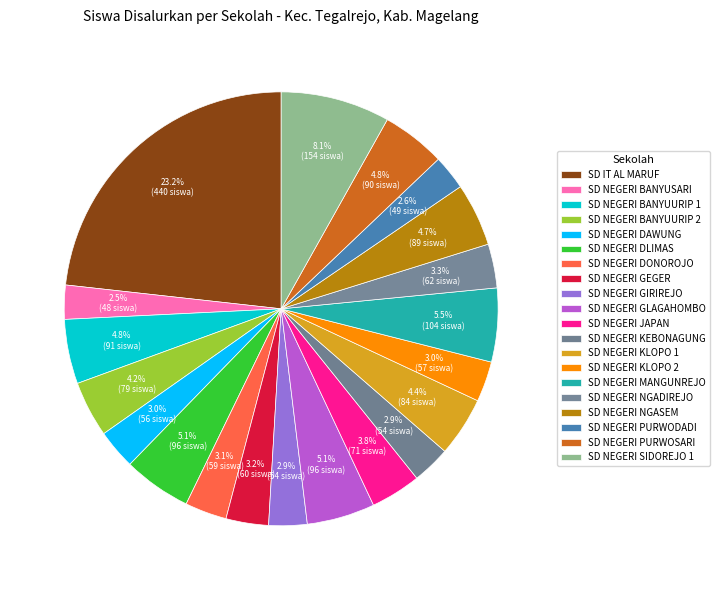

To the nearest percent, what is the combined percentage of SD NEGERI GEGER and SD NEGERI BANYUURIP 1?

8%